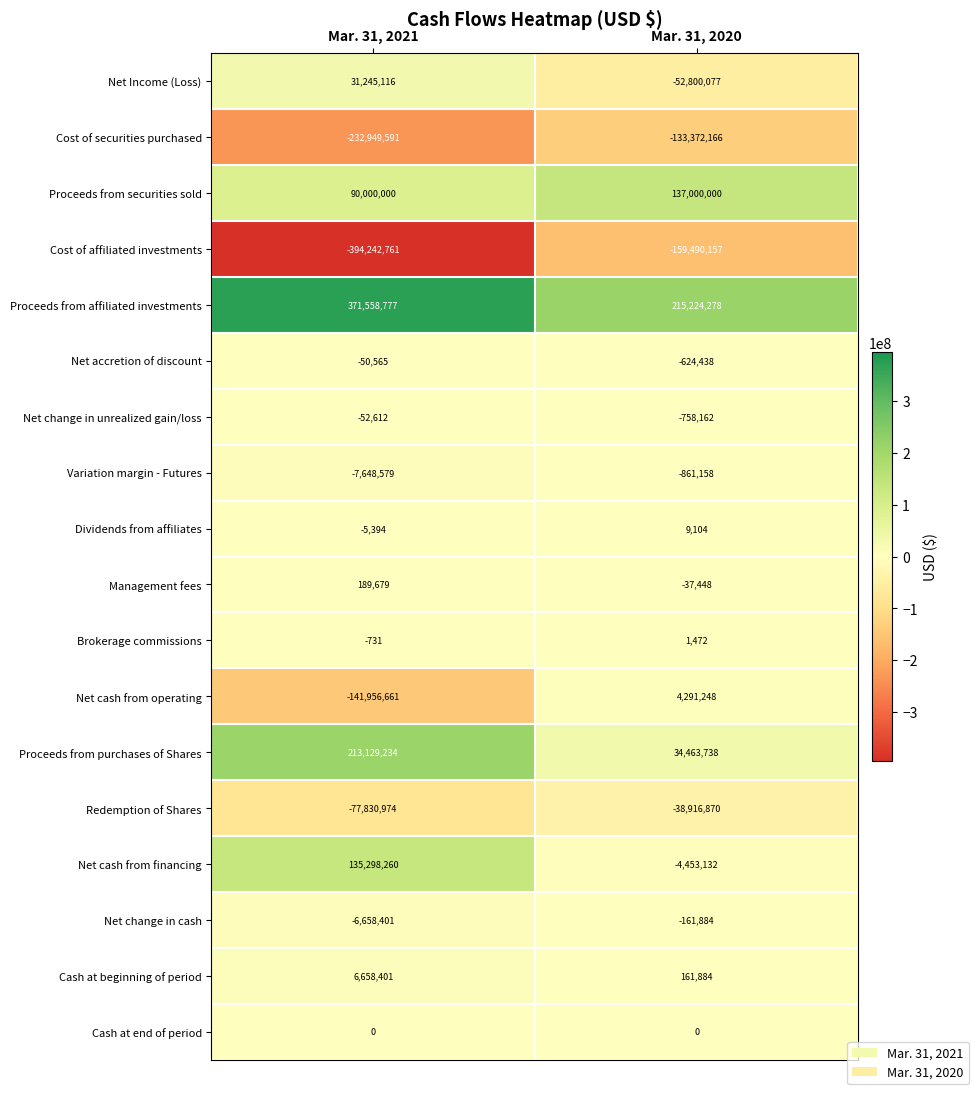

What is the smallest value displayed?

-394242761